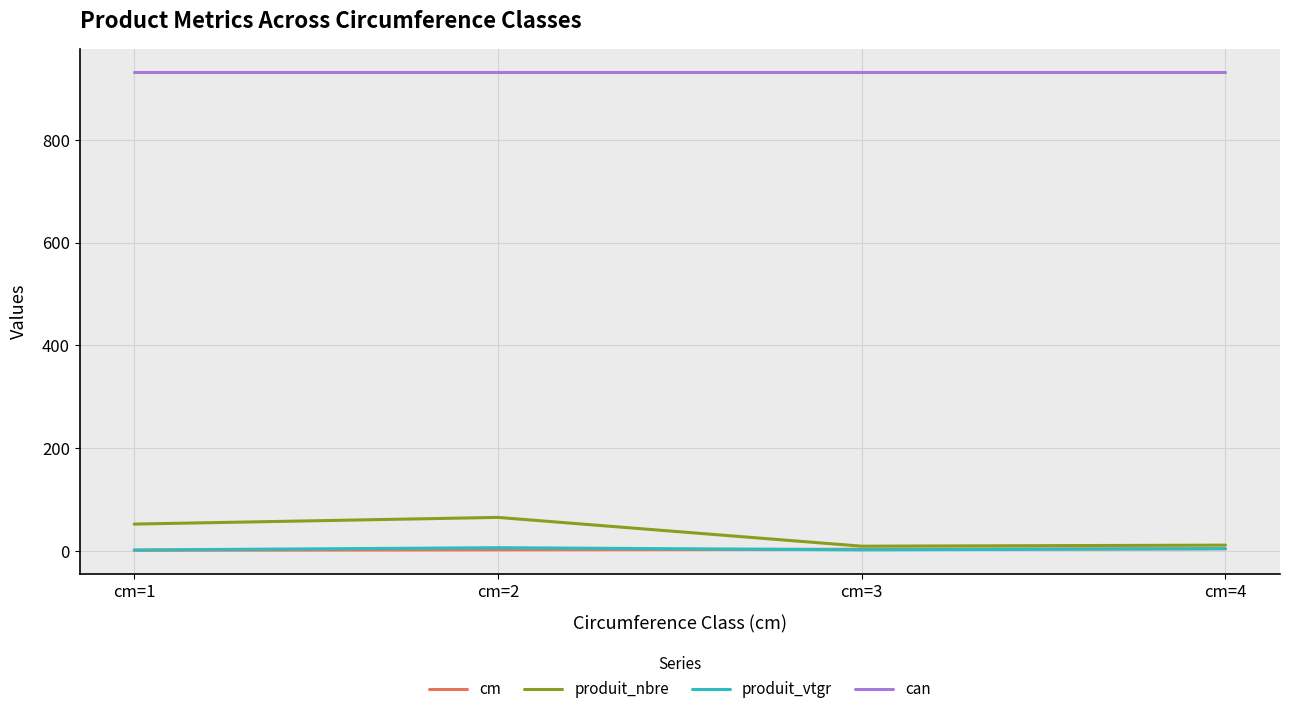

What is the difference between the highest and lowest values at cm=1?

930.0